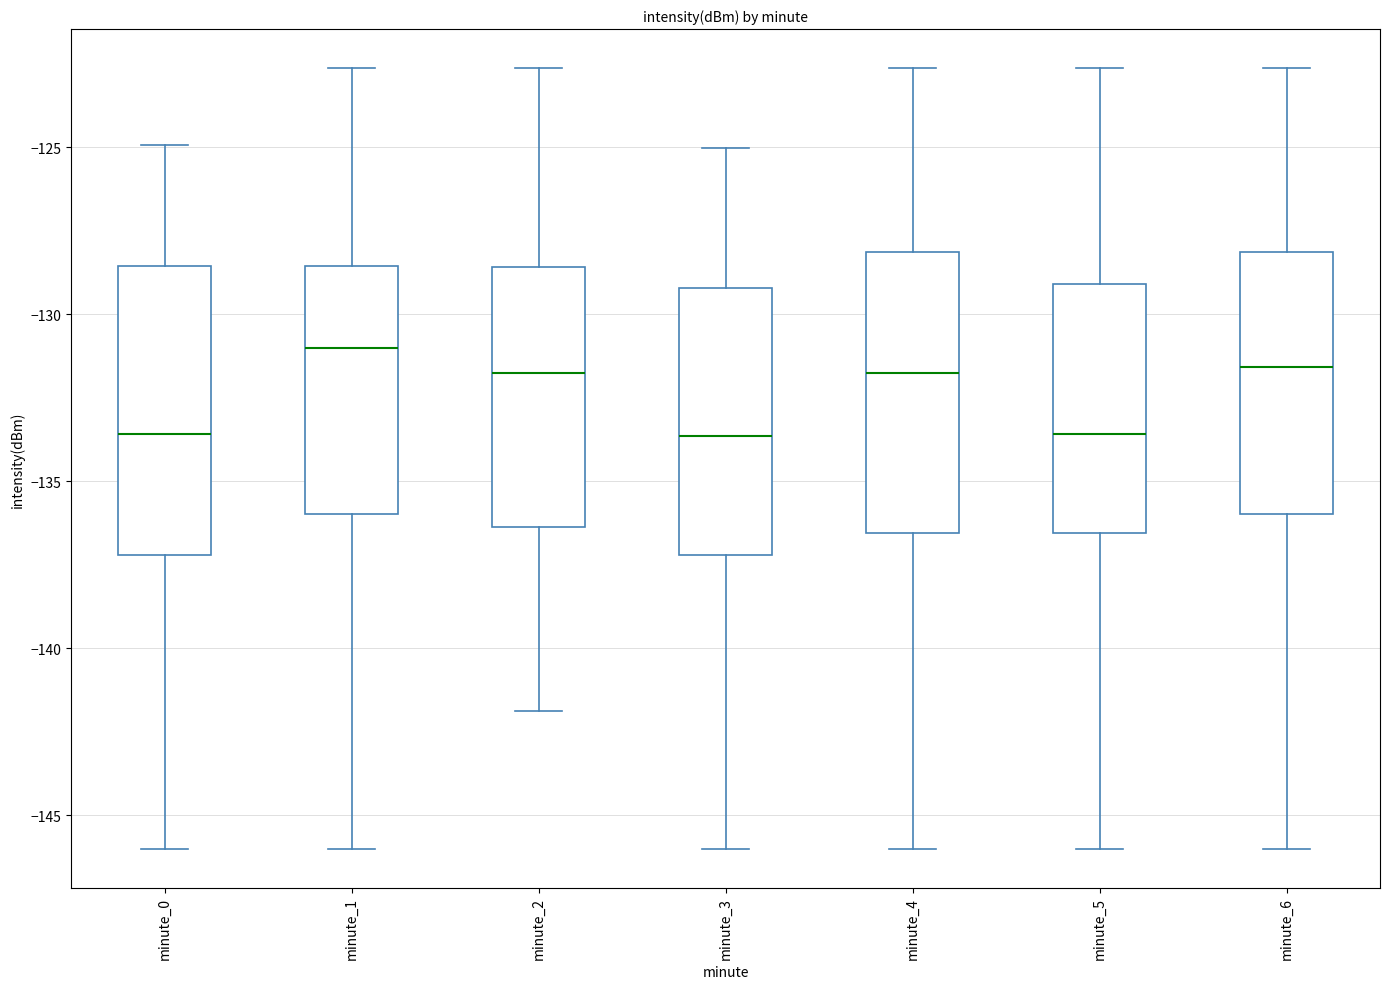

Where does the lower whisker of the box for minute_0 end on the y-axis? The values are not printed on the chart, so give them approximately, as read against the axis.

-146.0